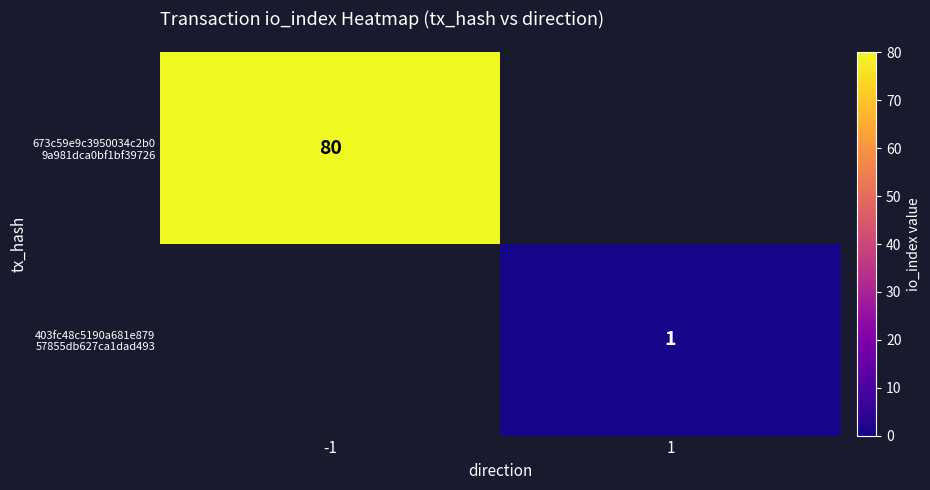

Which category has the highest value in the 403fc48c5190a681e879 57855db627ca1dad493 series?

-1